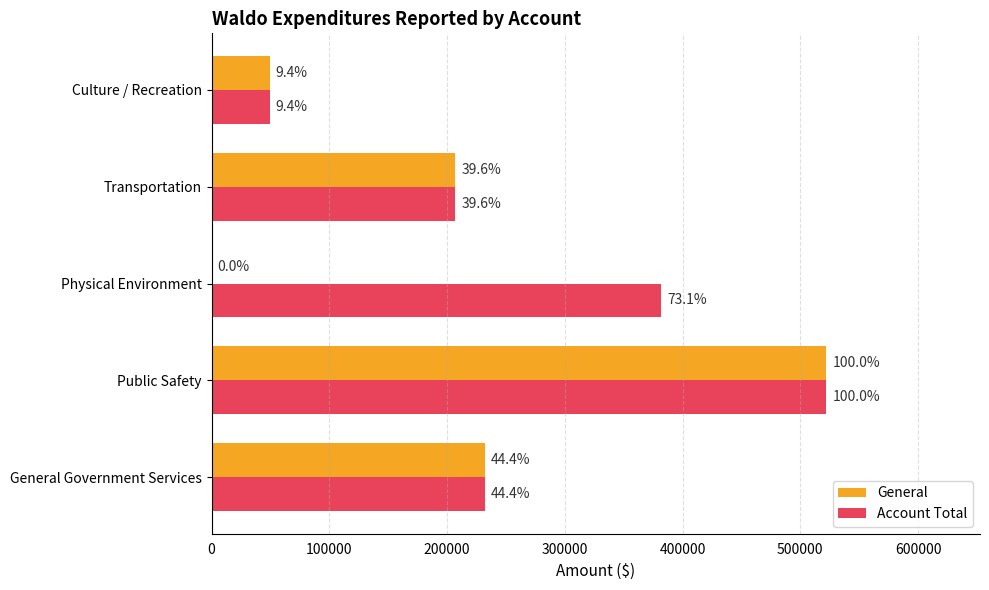

What are all the series names shown in the legend?

General, Account Total